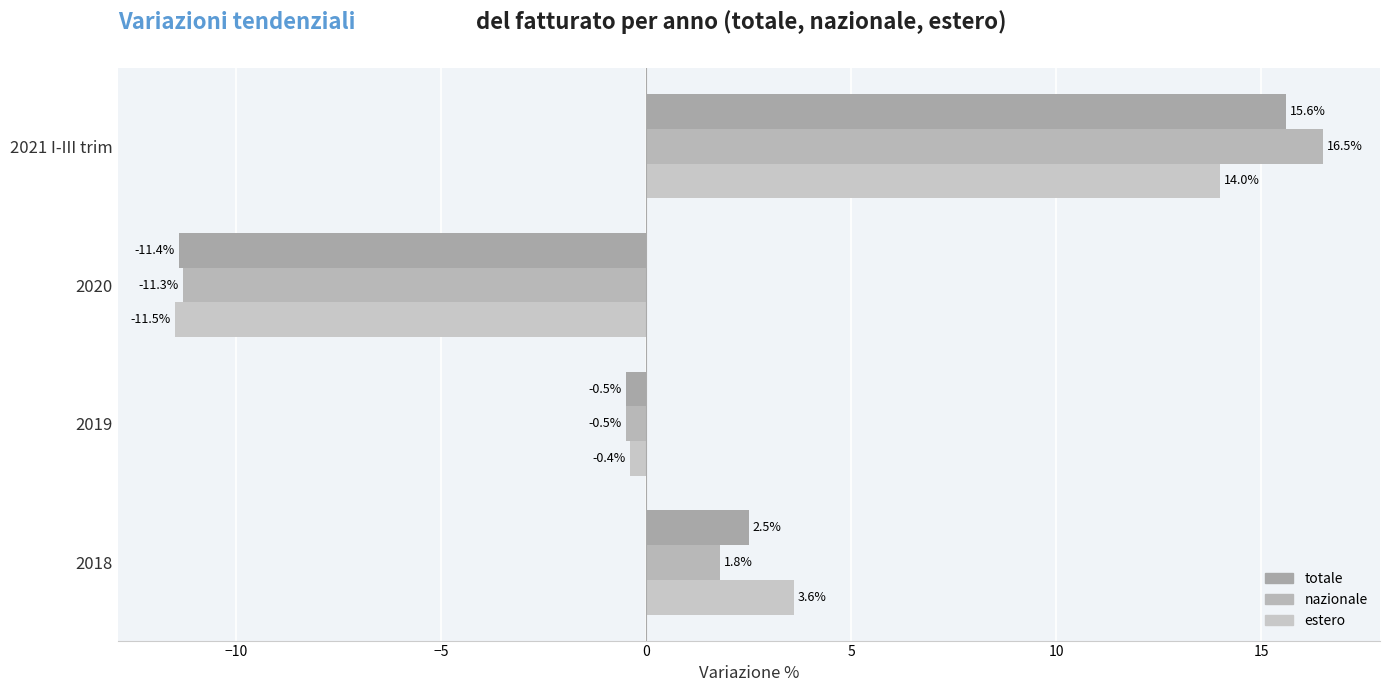

At how many categories does at least one series exceed 3?

2